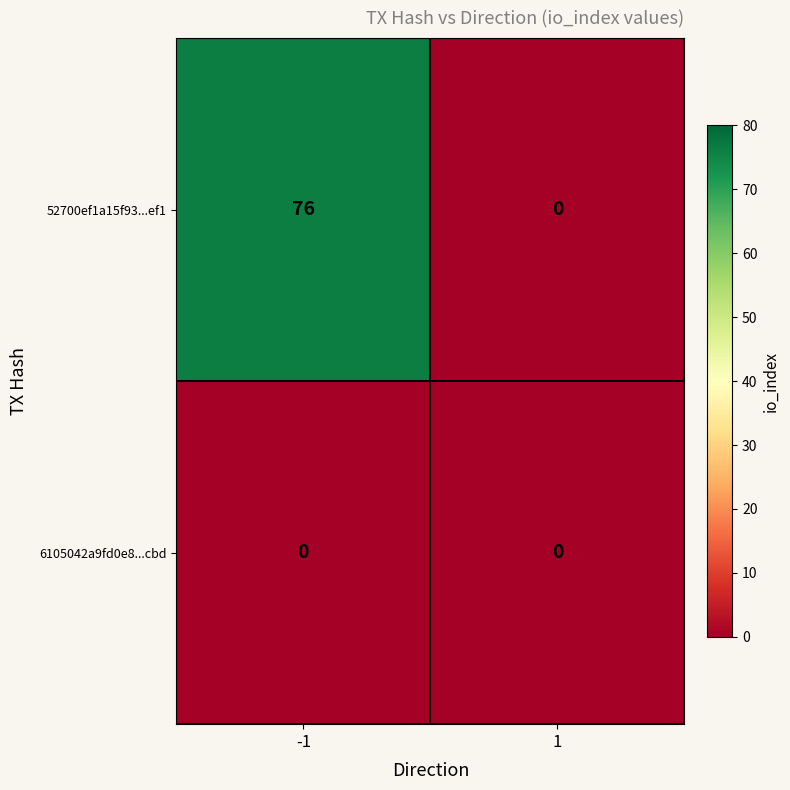

What value does the 52700ef1a15f93...ef1 series have at -1, to the nearest 10?

80